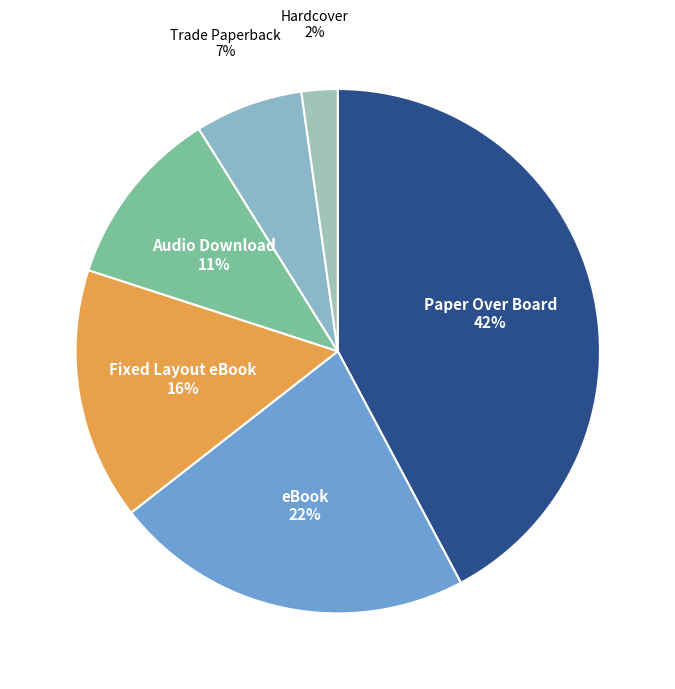

What is the largest slice in the pie chart?

Paper Over Board